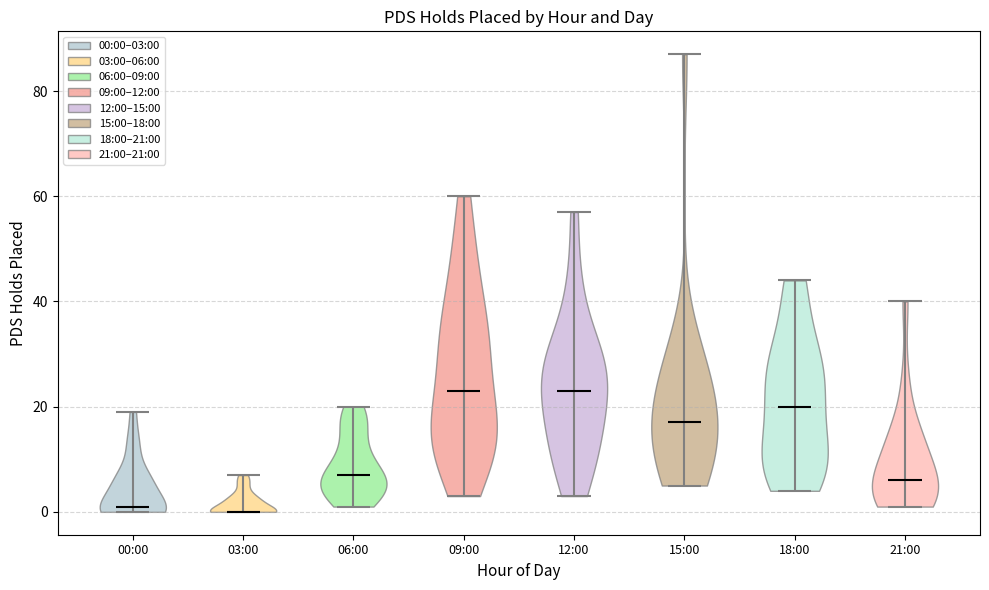

Reading left to right, read every violin against the y-axis: where its median line is, and the lowest and highest points it reaches. The values are not printed on the chart, so give them approximately, as read against the axis.

00:00: median line 2, lowest point 0, highest point 20
03:00: median line 0, lowest point 0, highest point 8
06:00: median line 8, lowest point 2, highest point 20
09:00: median line 24, lowest point 4, highest point 60
12:00: median line 24, lowest point 4, highest point 58
15:00: median line 18, lowest point 6, highest point 88
18:00: median line 20, lowest point 4, highest point 44
21:00: median line 6, lowest point 2, highest point 40